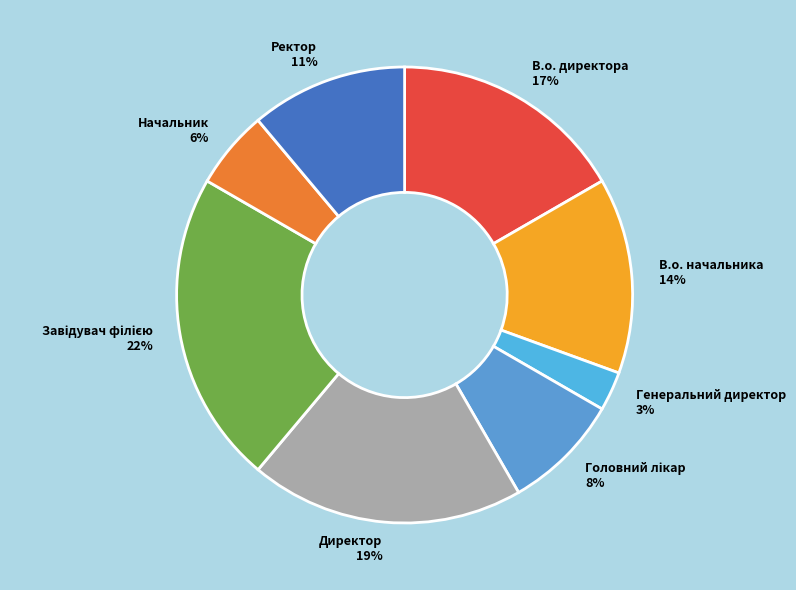

Which has a higher value, В.о. начальника or Начальник?

В.о. начальника